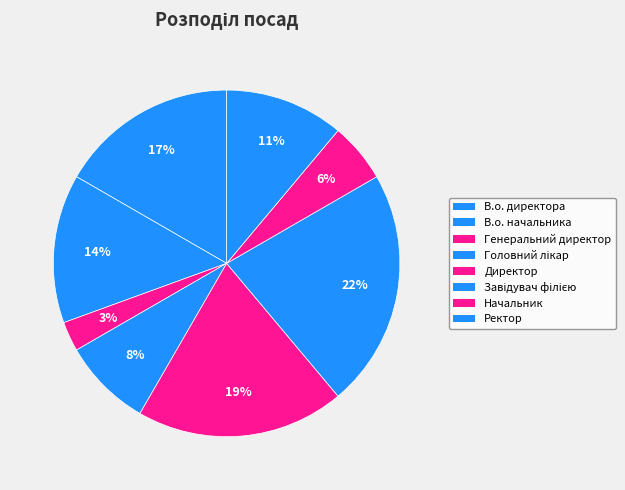

How many segments does this pie chart have?

8